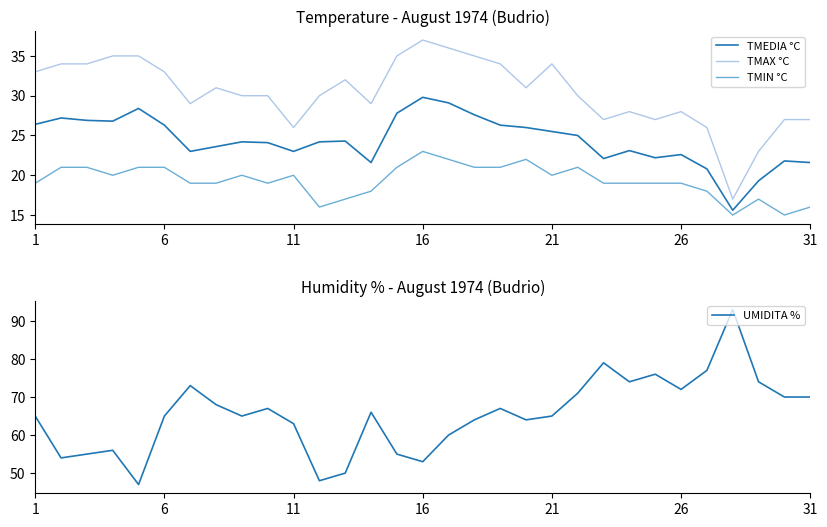

How many data points in TMAX °C are less than 30?

12